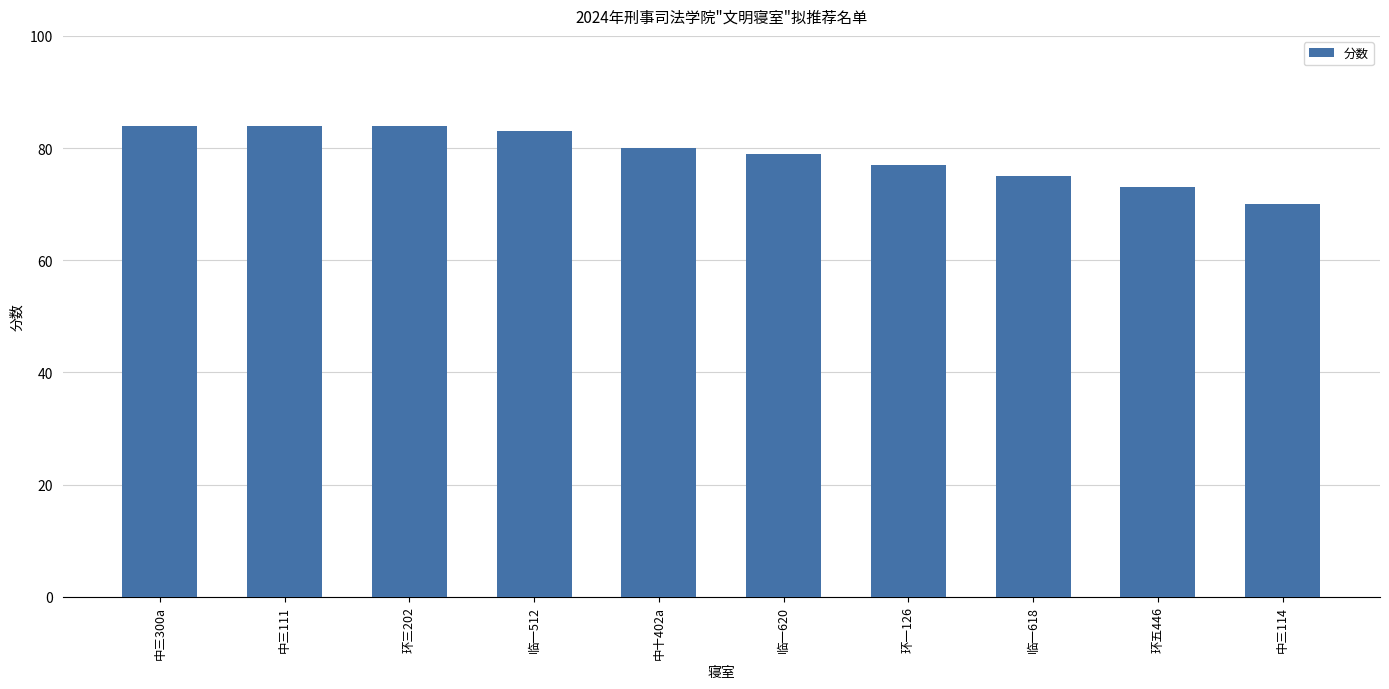

Which category has the lowest value across all series?

中三114